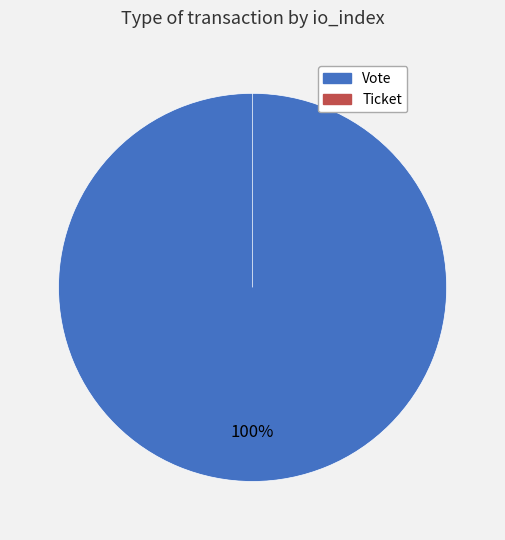

Between Vote and Ticket, which is larger?

Vote